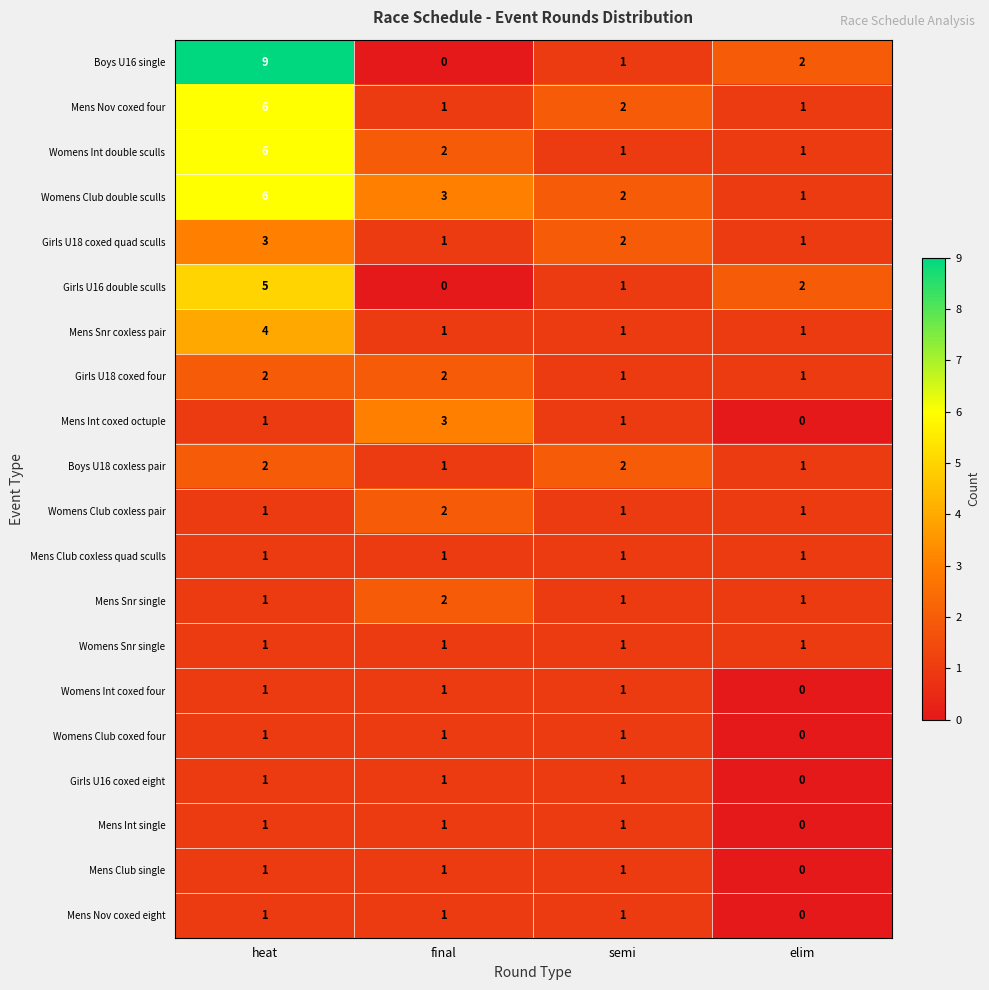

At which category does the chart reach its peak across all series?

heat